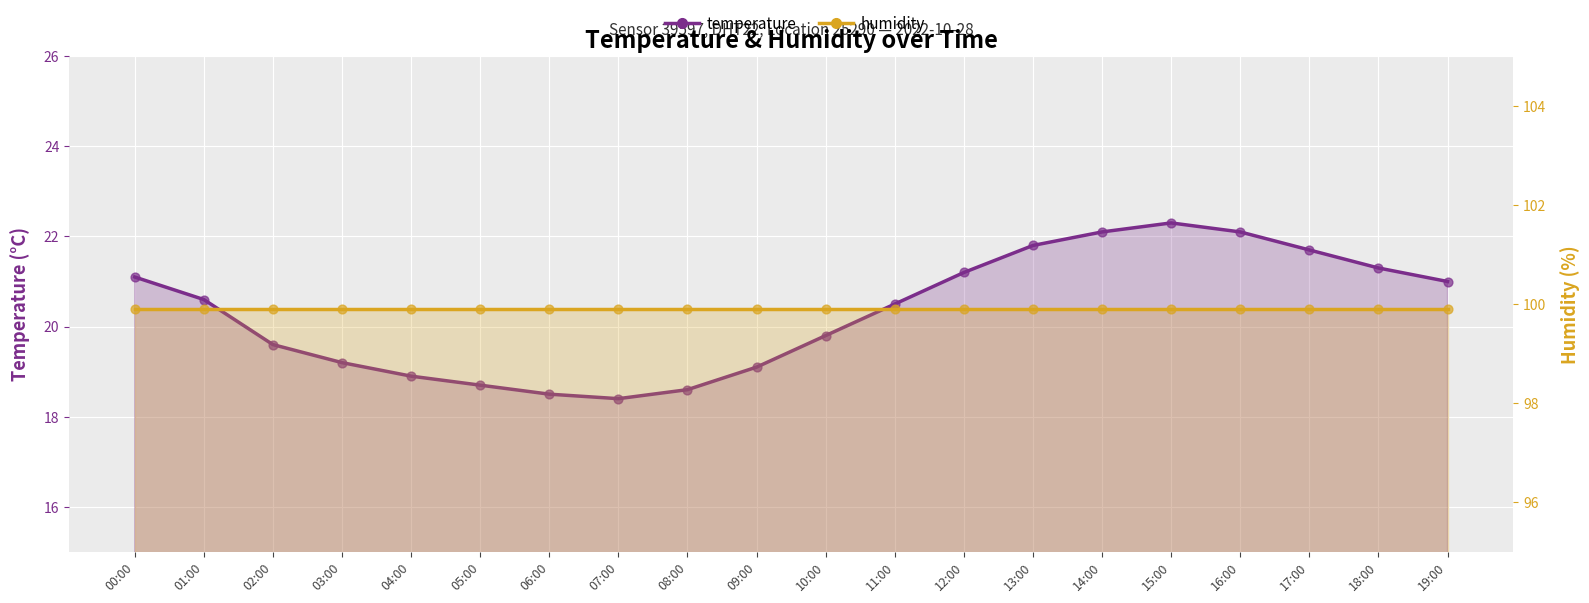

What is the total value across all series at 03:00?

119.1